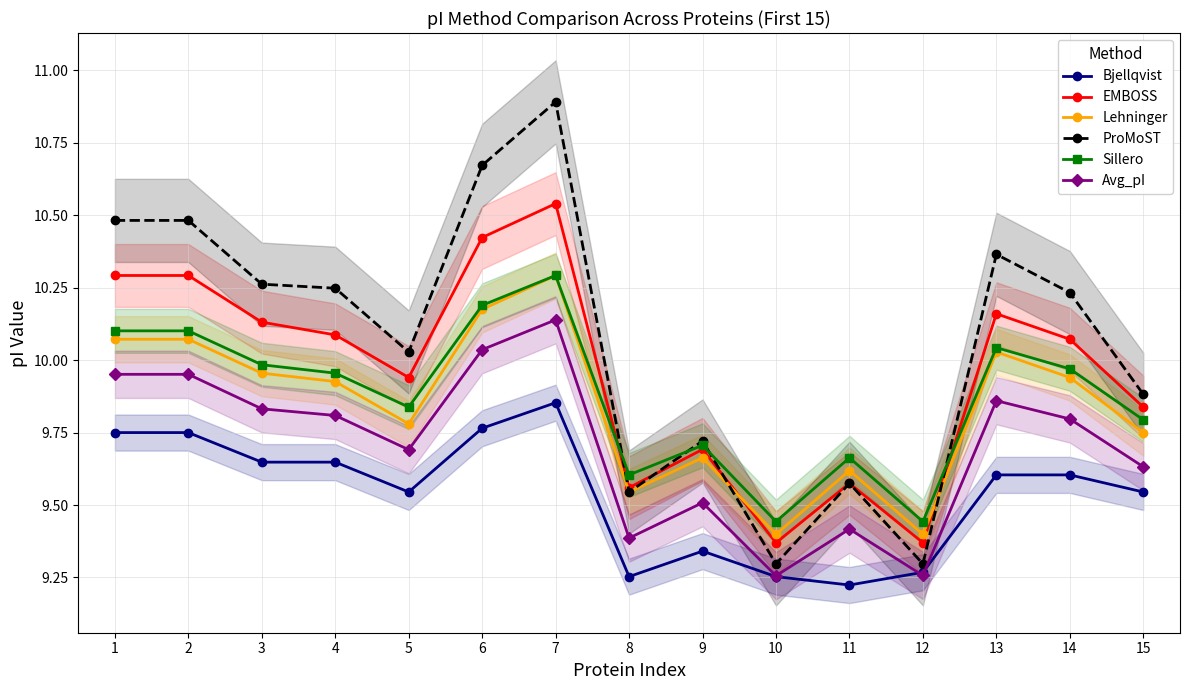

At 6, list the series in order from largest to smallest.

ProMoST, EMBOSS, Sillero, Lehninger, Avg_pI, Bjellqvist